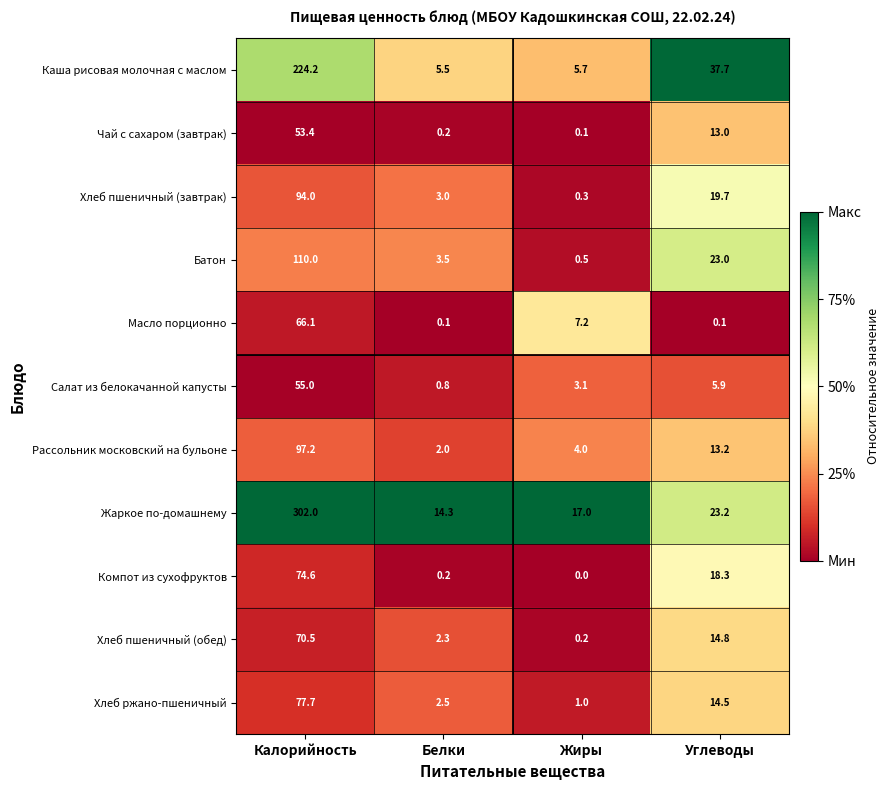

The value of Жаркое по-домашнему at Калорийность is 398.9. True or false?

False